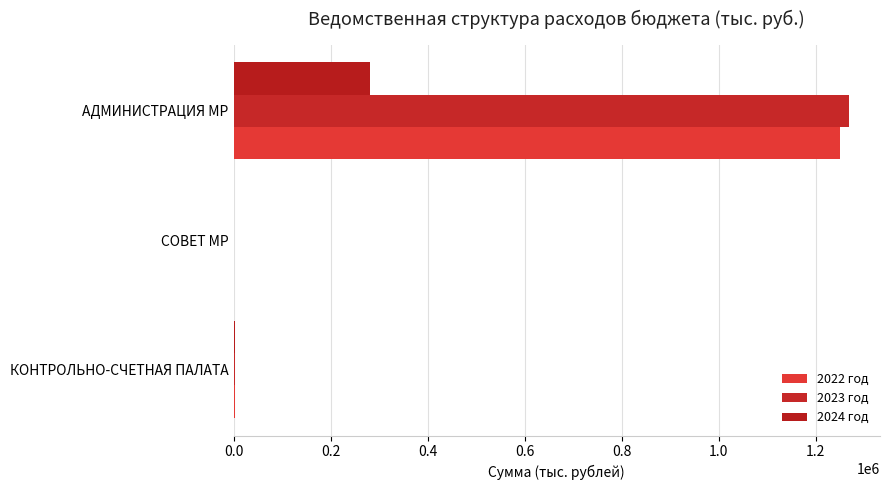

What are all the series names shown in the legend?

2022 год, 2023 год, 2024 год